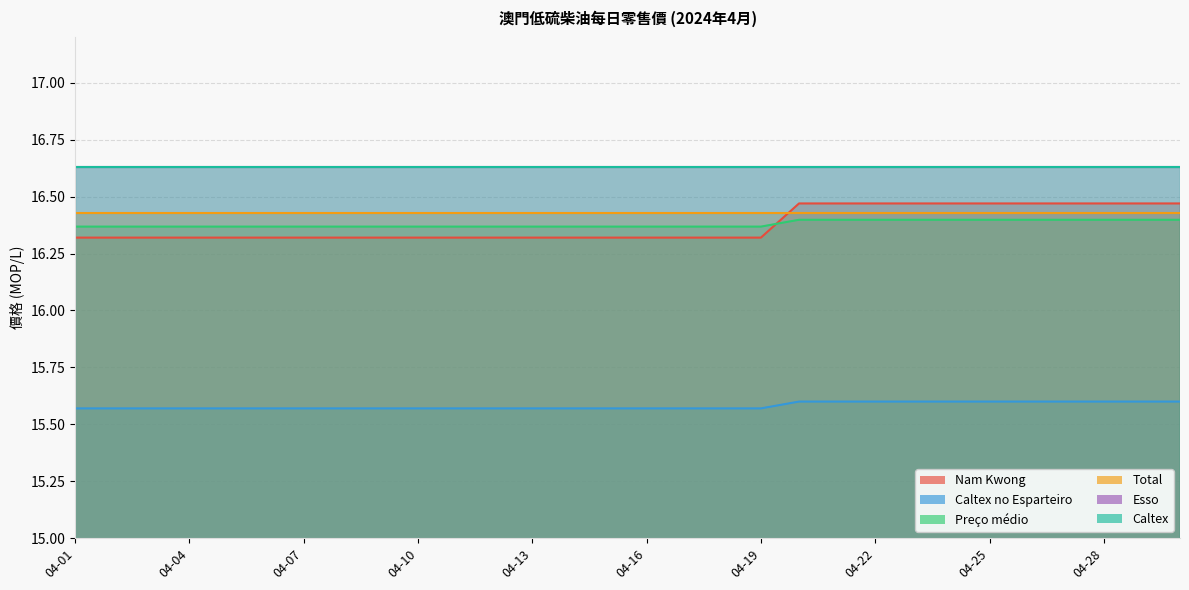

Does the chart have visible grid lines?

Yes